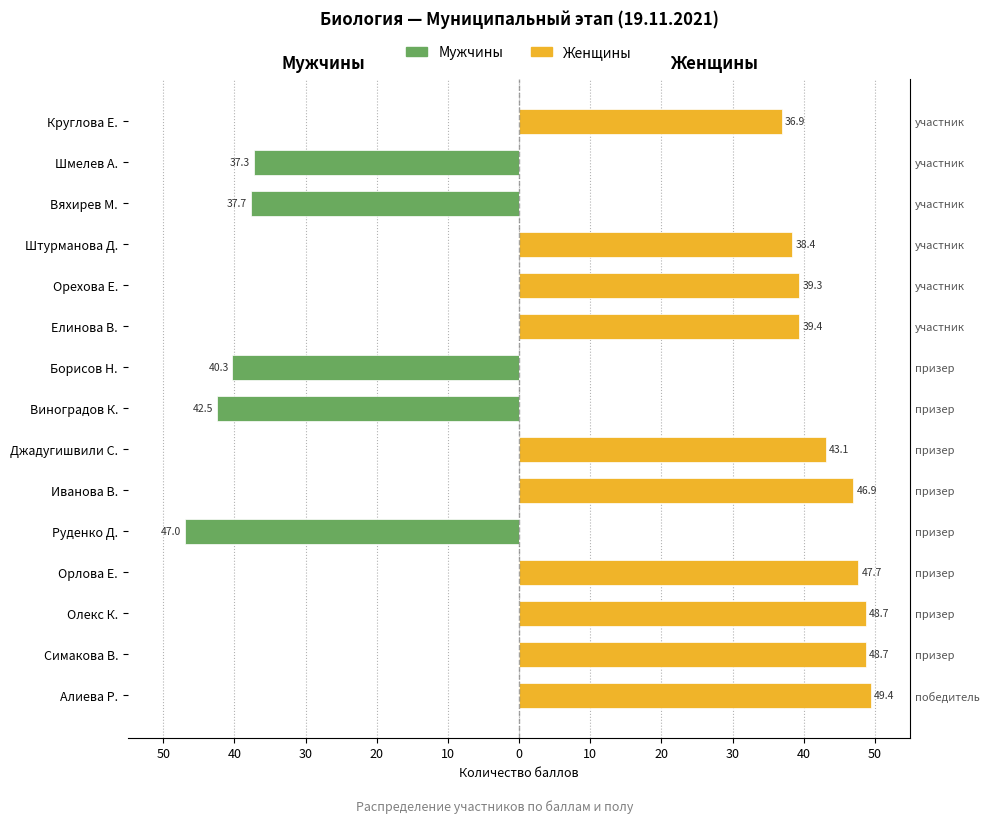

How many values in Женщины are above zero?

10